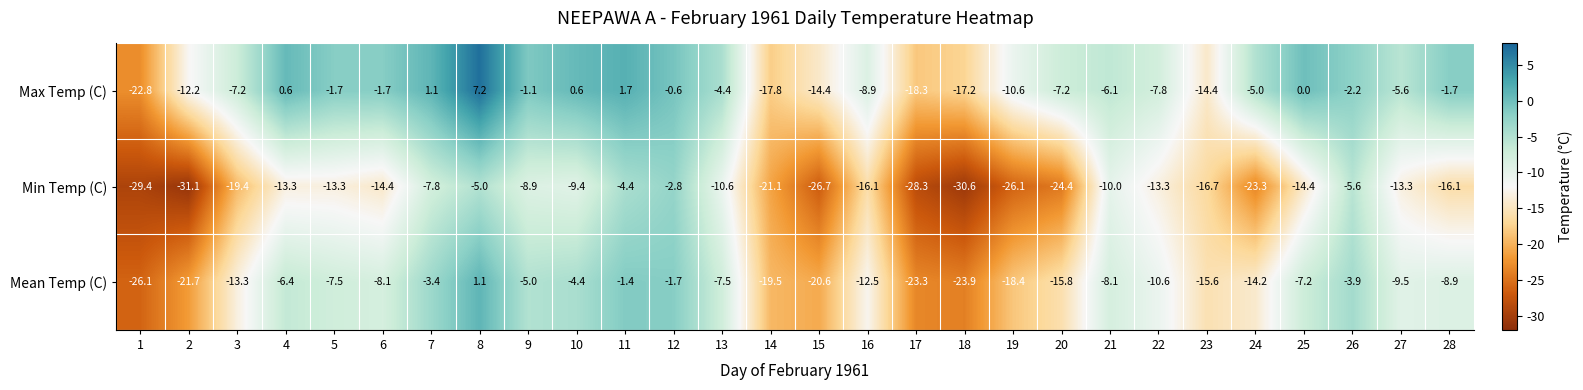

What is the minimum value for Min Temp (C)?

-31.1